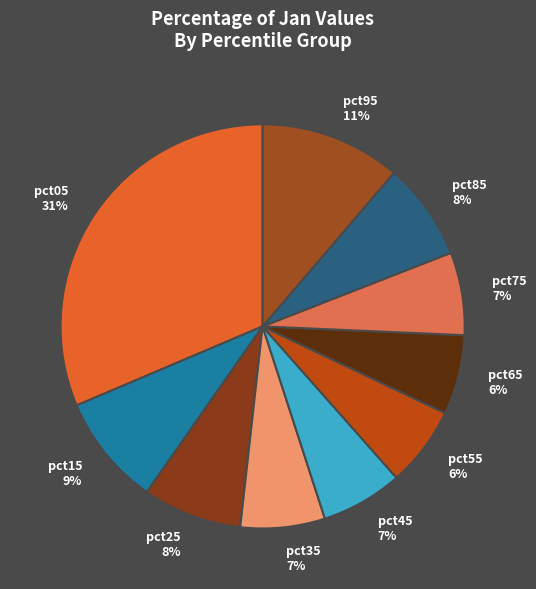

Does pct25 represent more than half of the total?

No